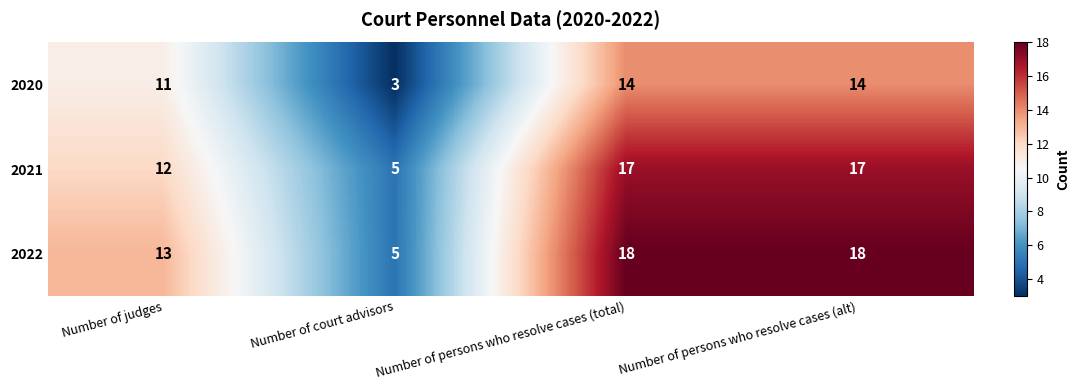

Reading left to right, transcribe all the data shown in this chart.

2020: 11	3	14	14
2021: 12	5	17	17
2022: 13	5	18	18